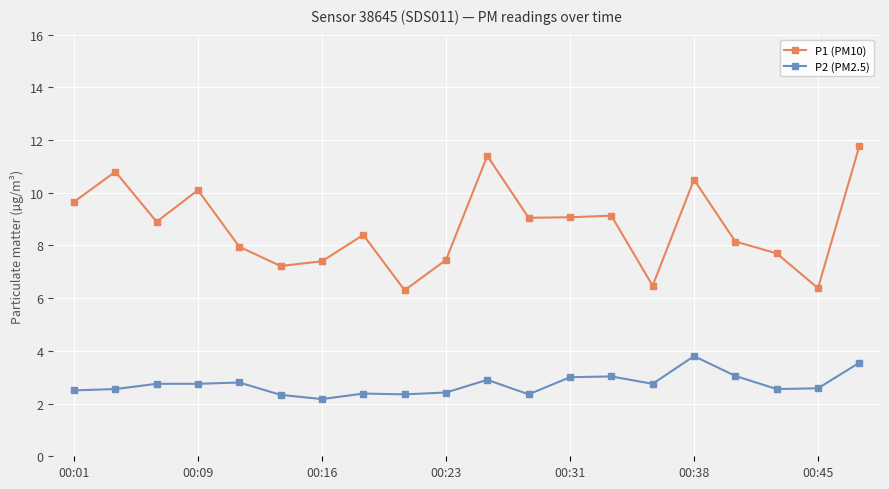

Rank the series by their maximum value, from highest to lowest.

P1 (PM10), P2 (PM2.5)